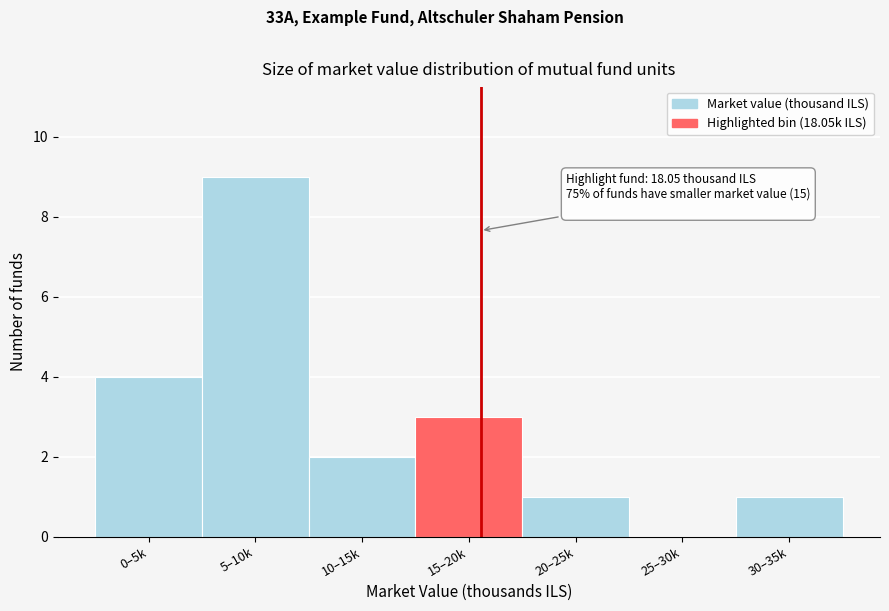

Reading left to right, what are all the values shown in this chart?

0–5k=4	5–10k=9	10–15k=2	15–20k=3	20–25k=1	25–30k=0	30–35k=1